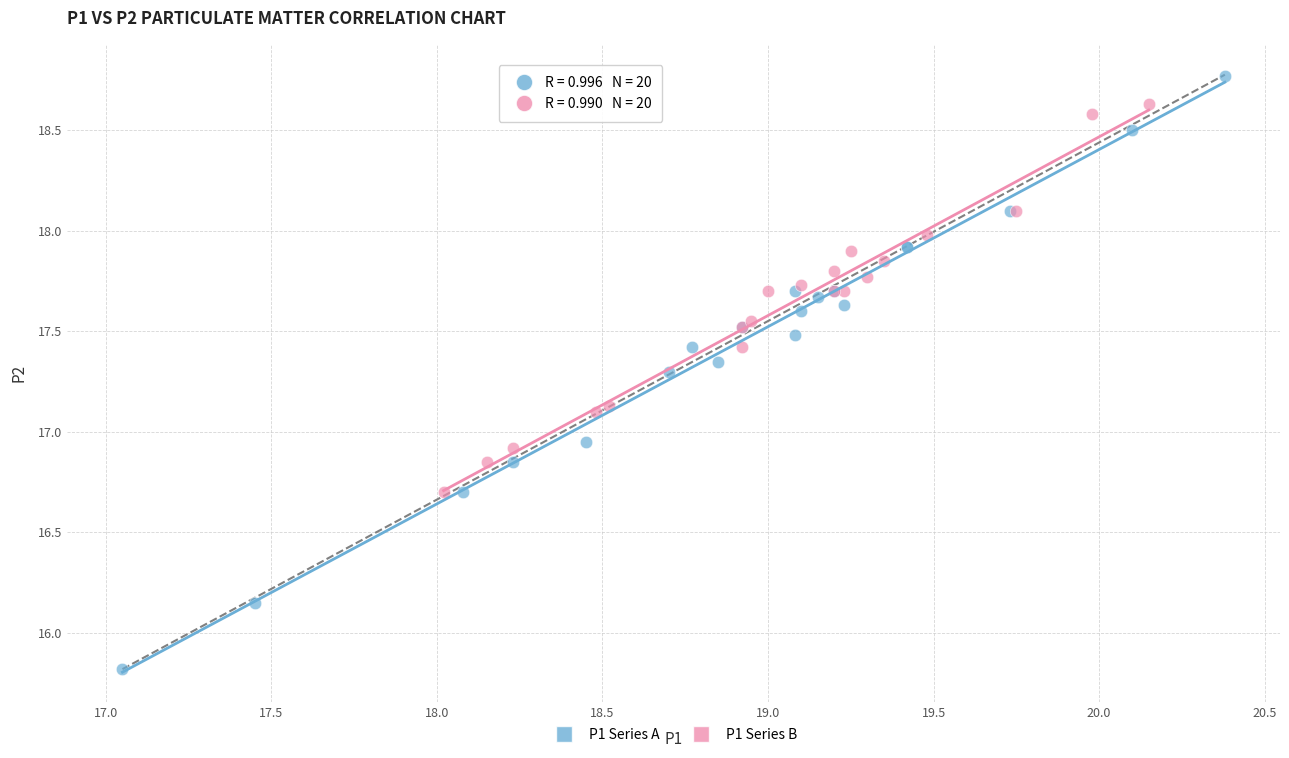

Which series reaches the minimum Y coordinate?

P1 Series A